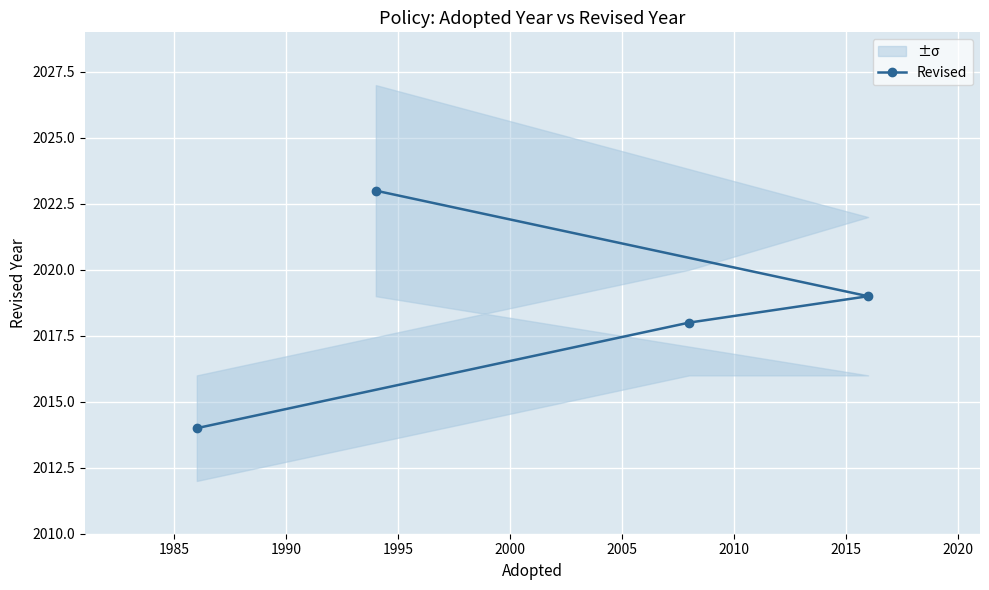

What is the value of the Revised point at the 4th from the left?

2019